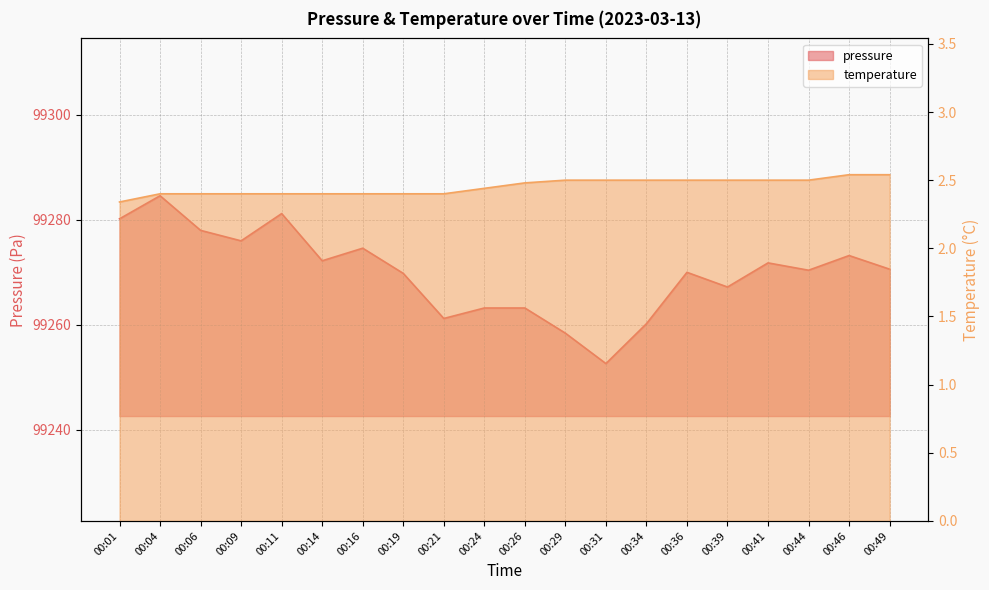

What is the greatest value displayed?

99284.6